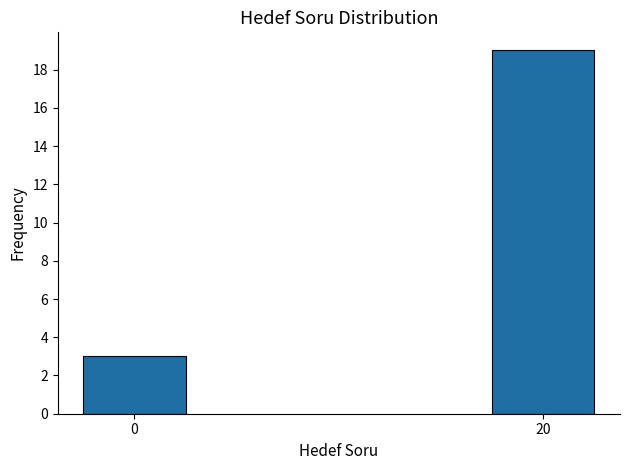

Reading left to right, transcribe all the data shown in this chart.

3	19